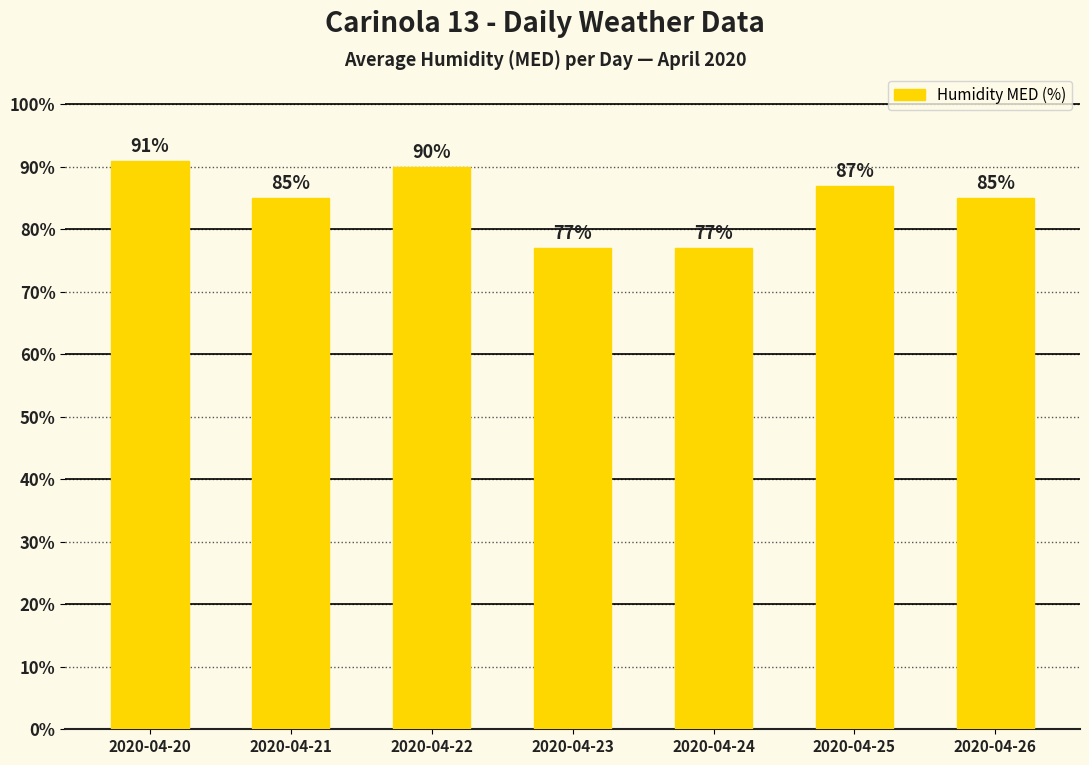

What is the value of the 4th bar from the left?

77